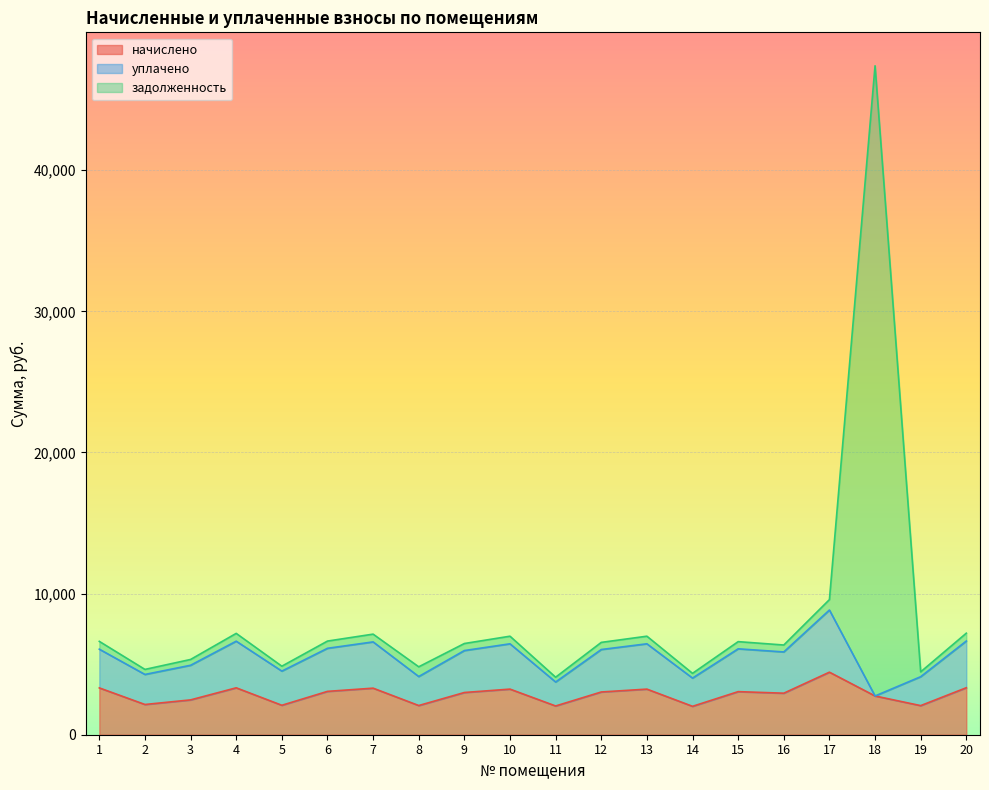

Which series has the largest range (max minus min)?

задолженность